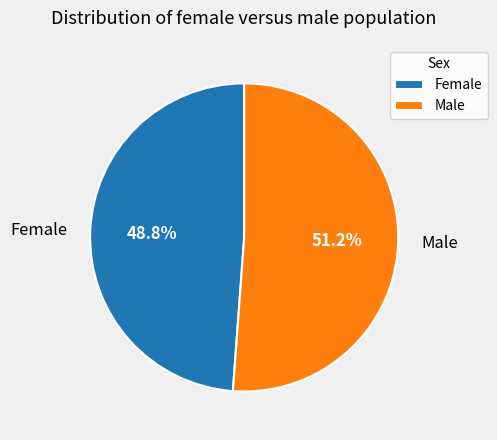

To the nearest percent, what is the difference between the largest and smallest slice percentages?

2%